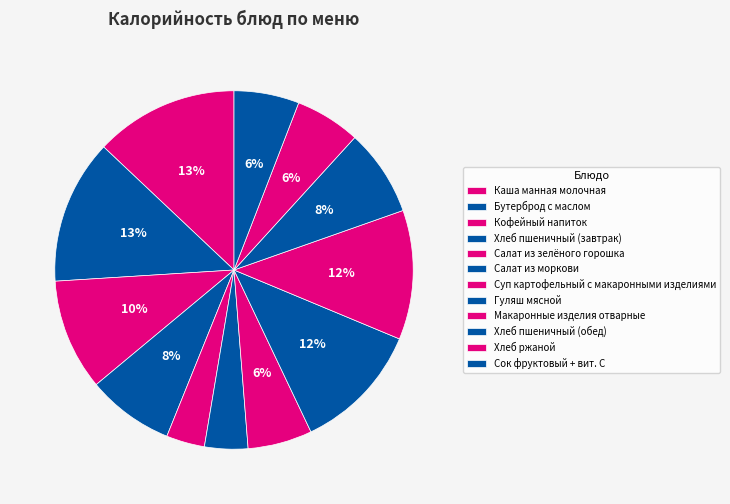

How many slices are in this pie chart?

12